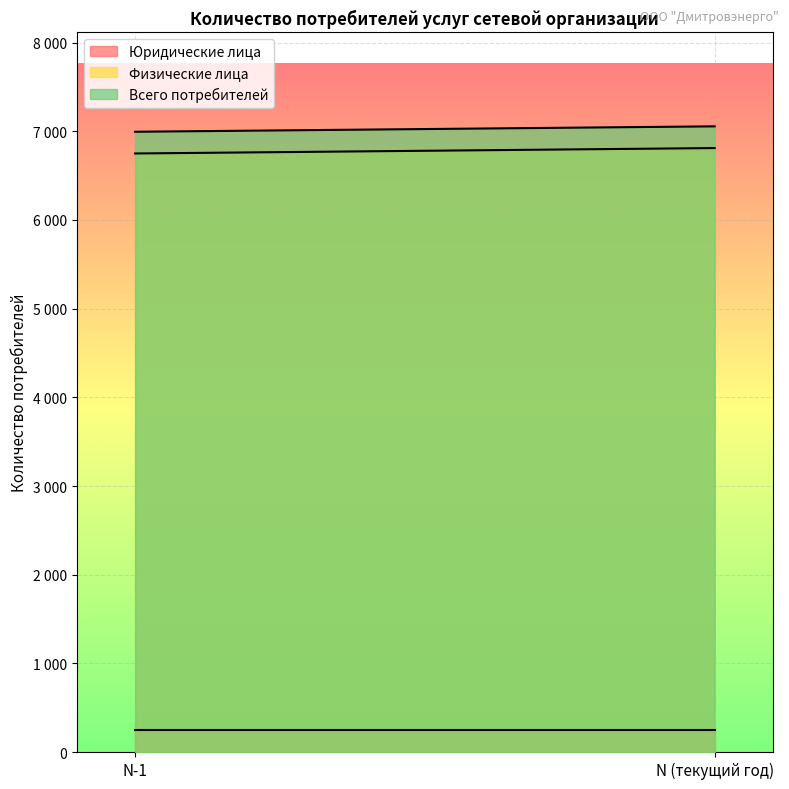

Rank the categories by Всего потребителей value from lowest to highest.

N-1, N (текущий год)